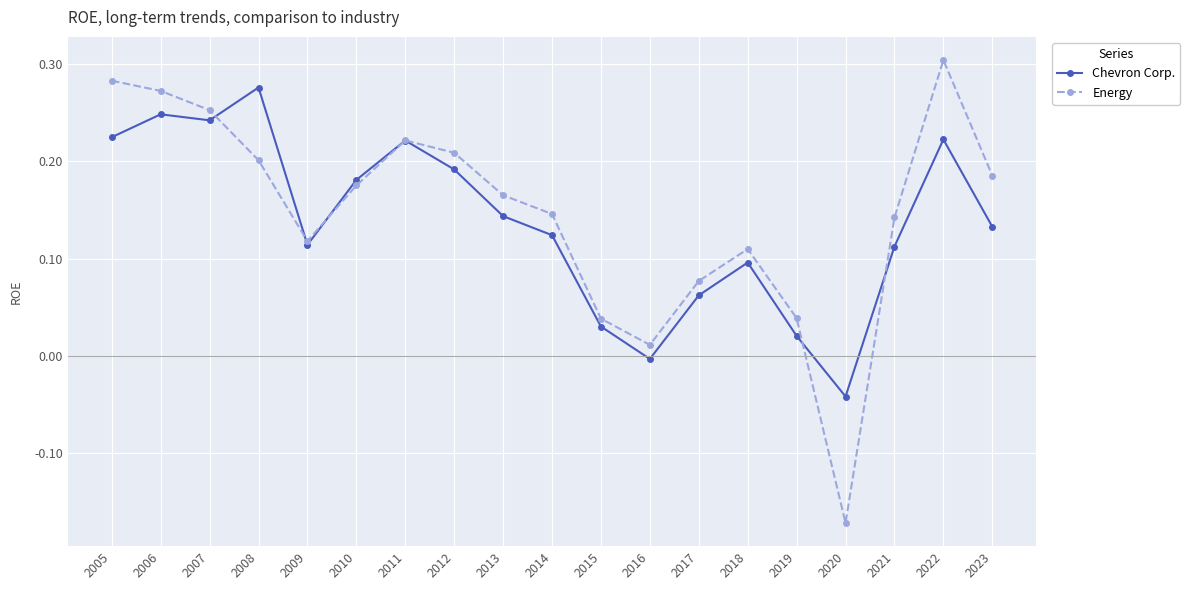

Which series ends up on top after the final intersection of Energy and Chevron Corp.?

Energy